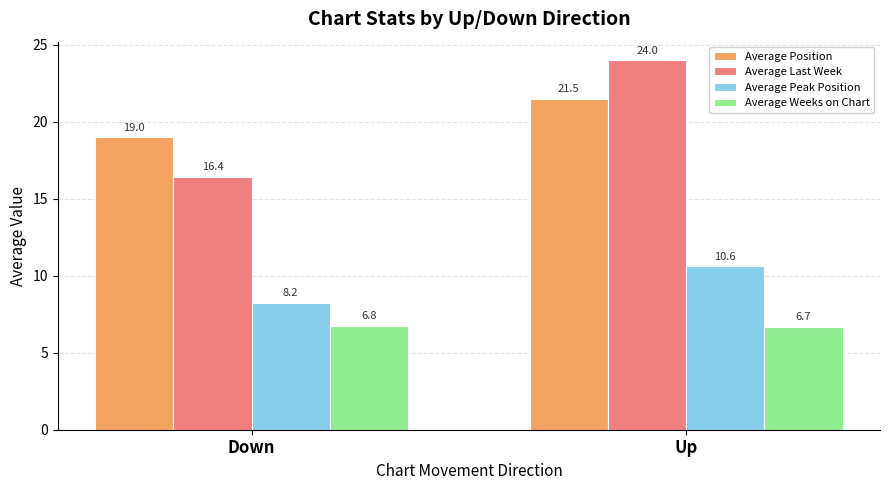

At which category does the chart reach its peak across all series?

Up